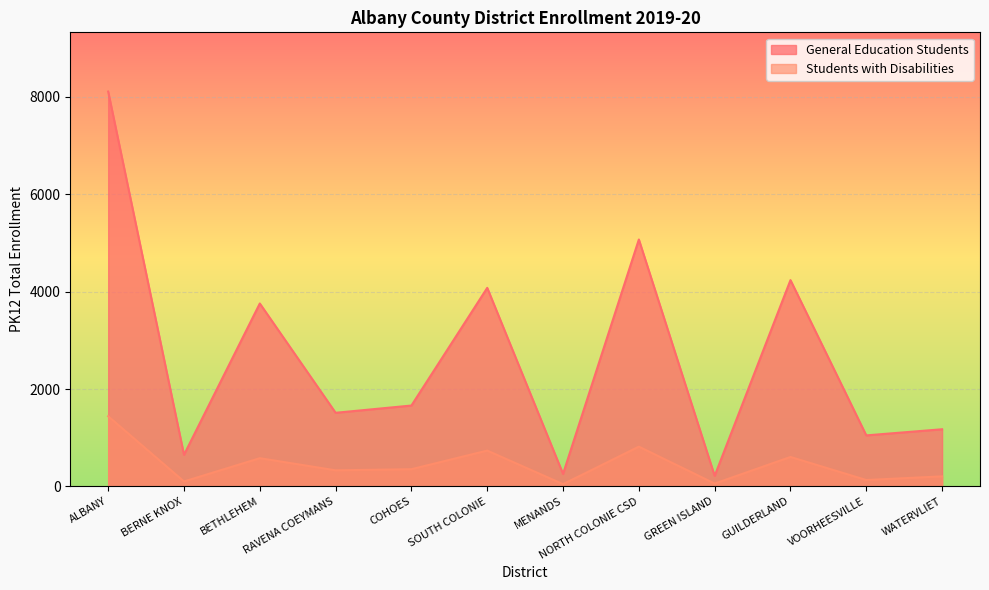

What is the difference between the General Education Students values at BERNE KNOX and ALBANY?

7457